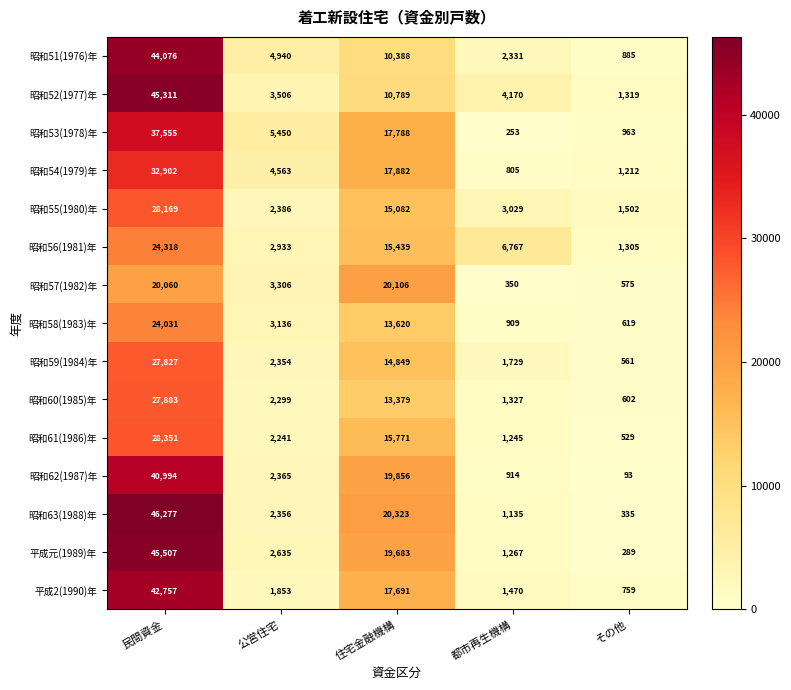

How many data points does each series have?

5